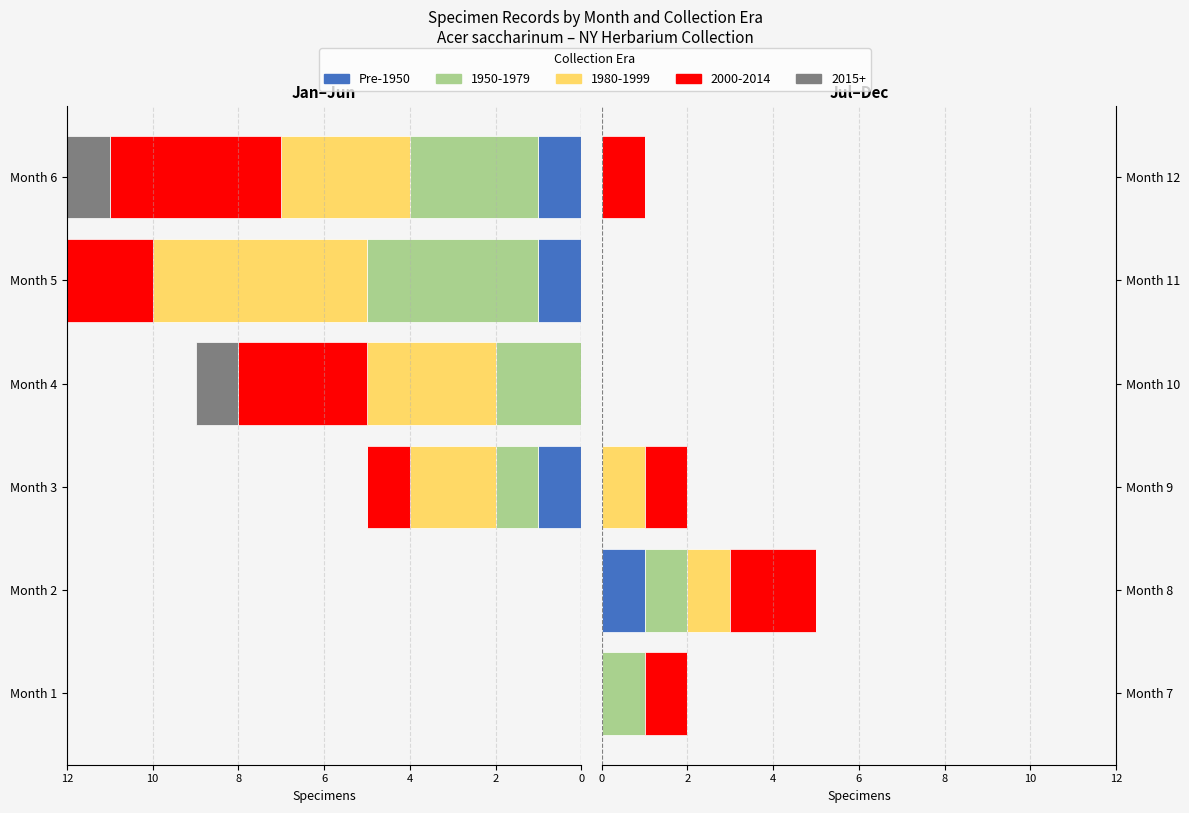

True or false: the data shows 0 at Month 11.

True